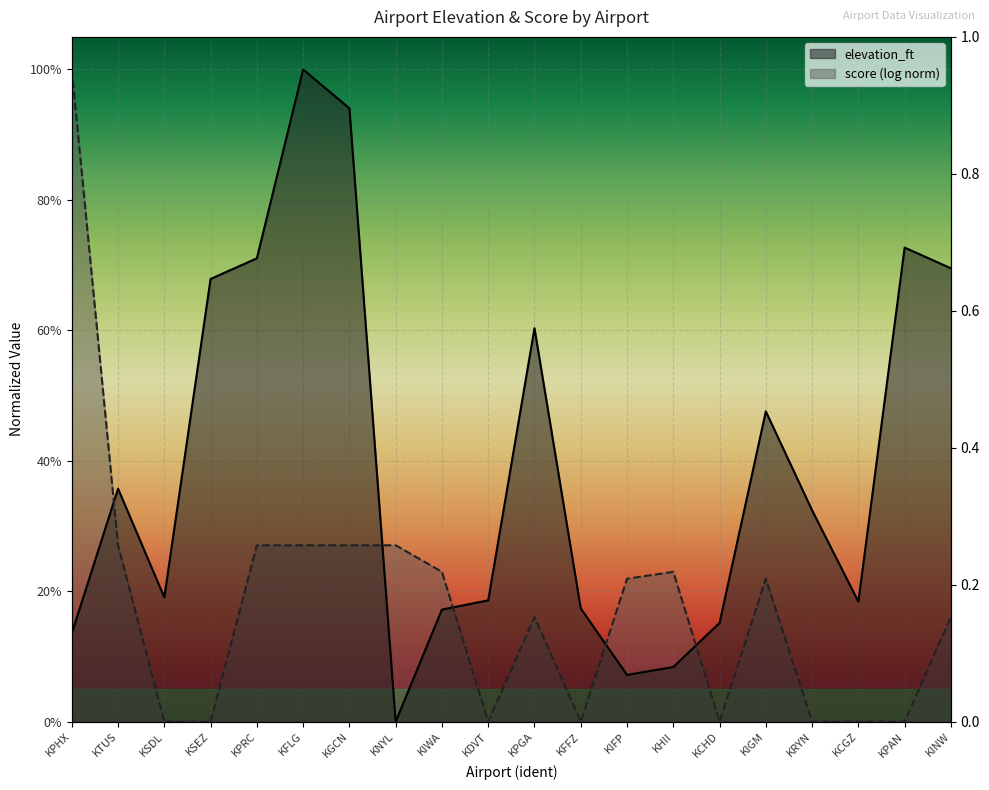

What is the sum of the values at KINW and KGCN?

1.6